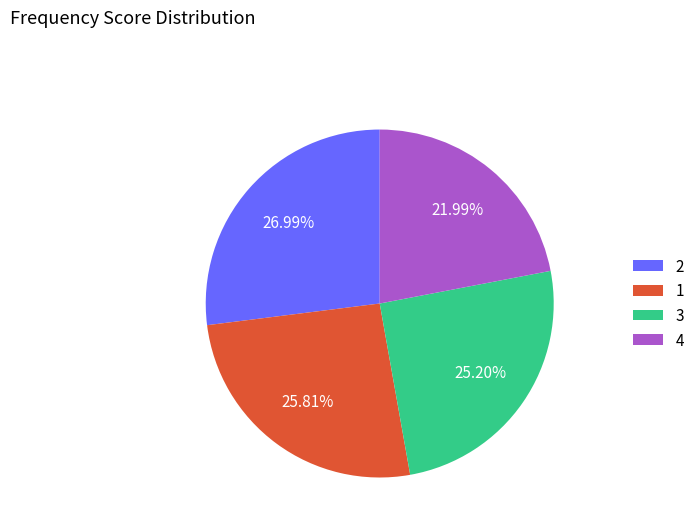

How many segments does this pie chart have?

4